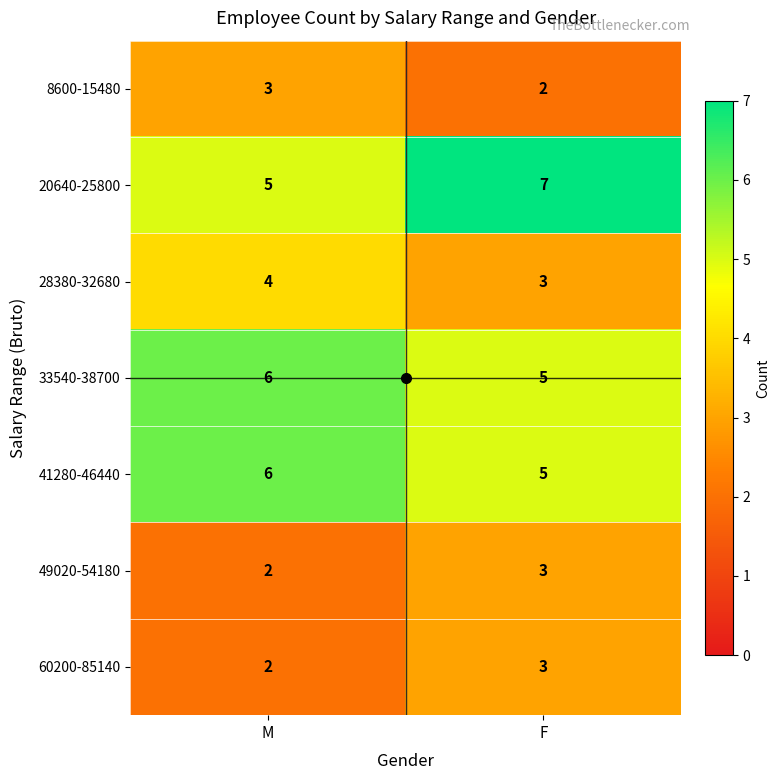

Where is 28380-32680 nearest to the value 3?

F